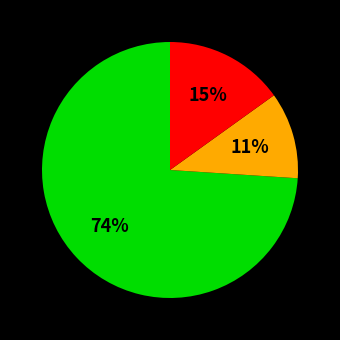

Does any single category account for the majority?

Yes